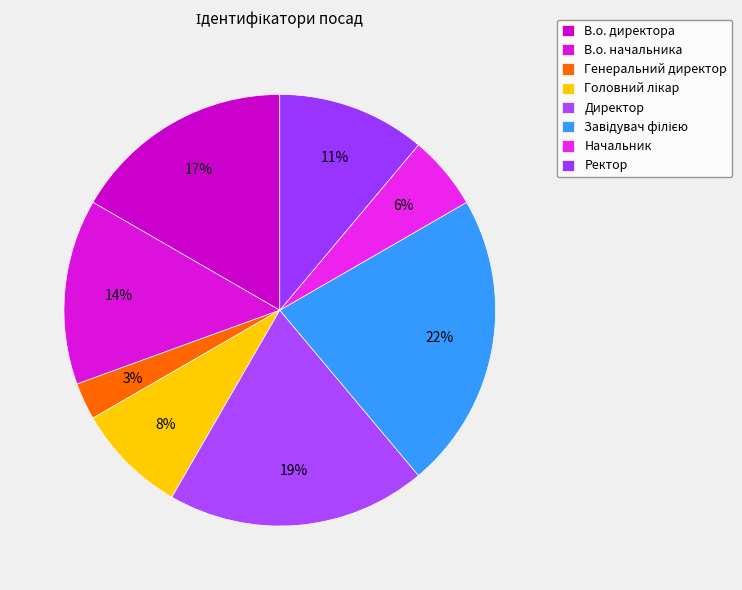

What is the smallest slice in the pie chart?

Генеральний директор